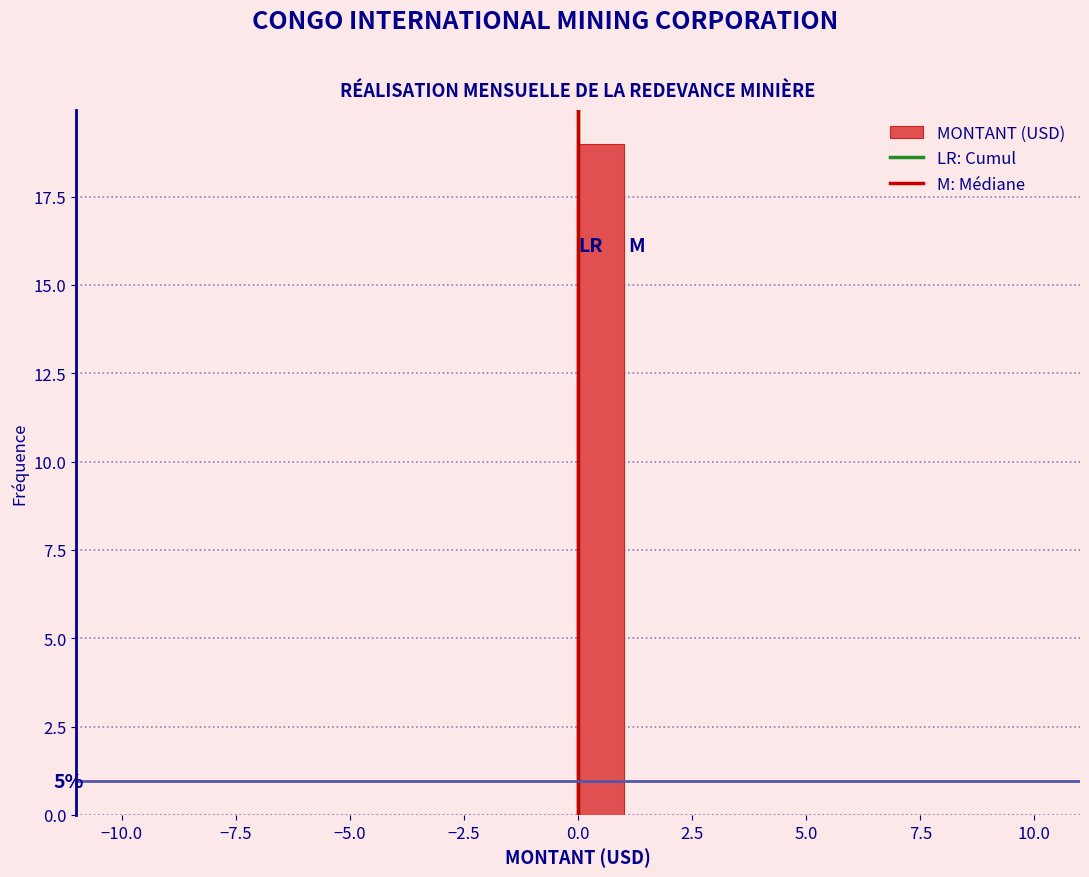

Around what value on the x-axis is the tallest bar? Give the approximate position of its centre, as read against the axis.

0.5